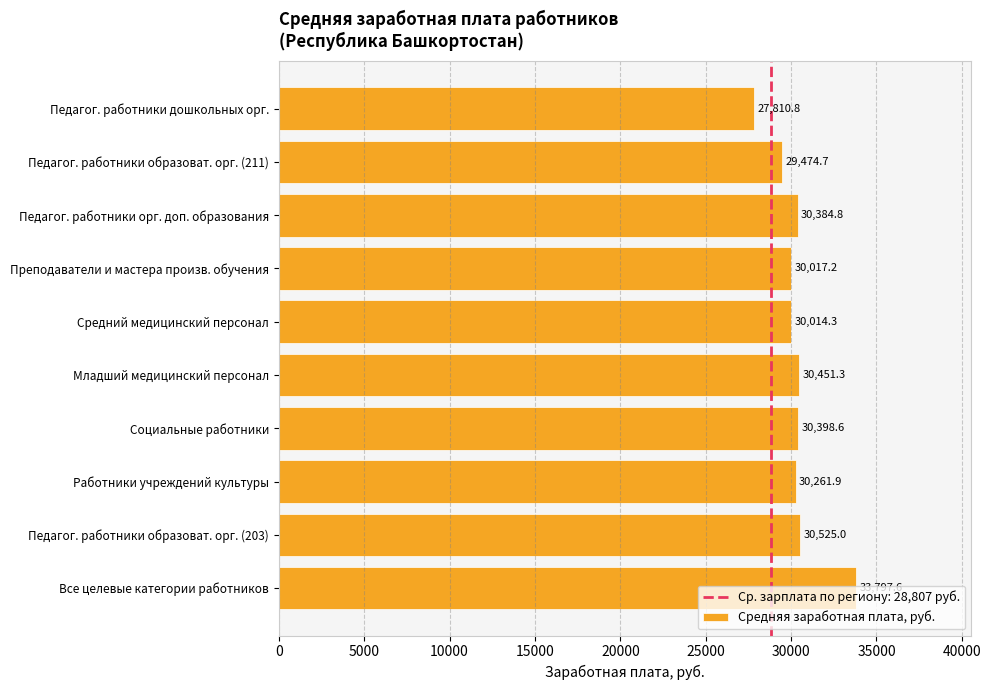

Rank the categories by value from lowest to highest.

Педагог. работники дошкольных орг., Педагог. работники образоват. орг. (211), Средний медицинский персонал, Преподаватели и мастера произв. обучения, Работники учреждений культуры, Педагог. работники орг. доп. образования, Социальные работники, Младший медицинский персонал, Педагог. работники образоват. орг. (203), Все целевые категории работников